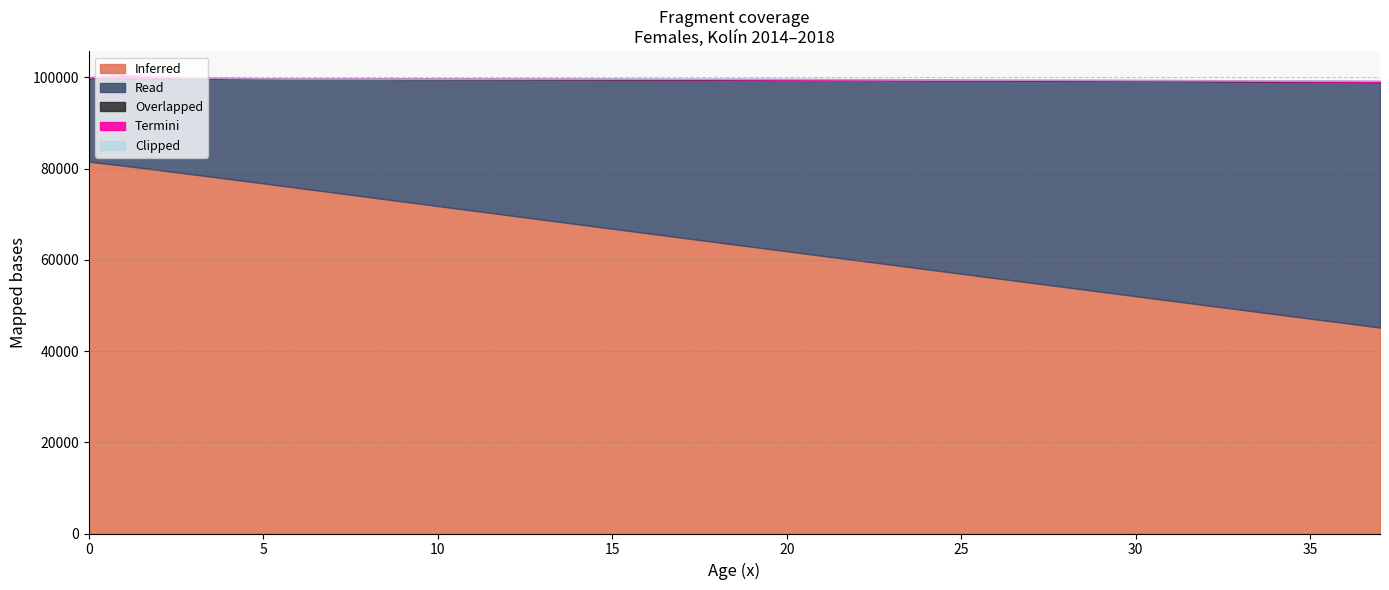

What is the highest value of the Inferred series?

81511.6